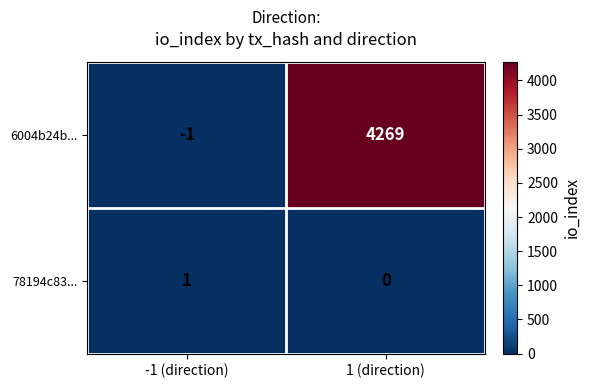

Which series has the widest spread of values?

6004b24b...